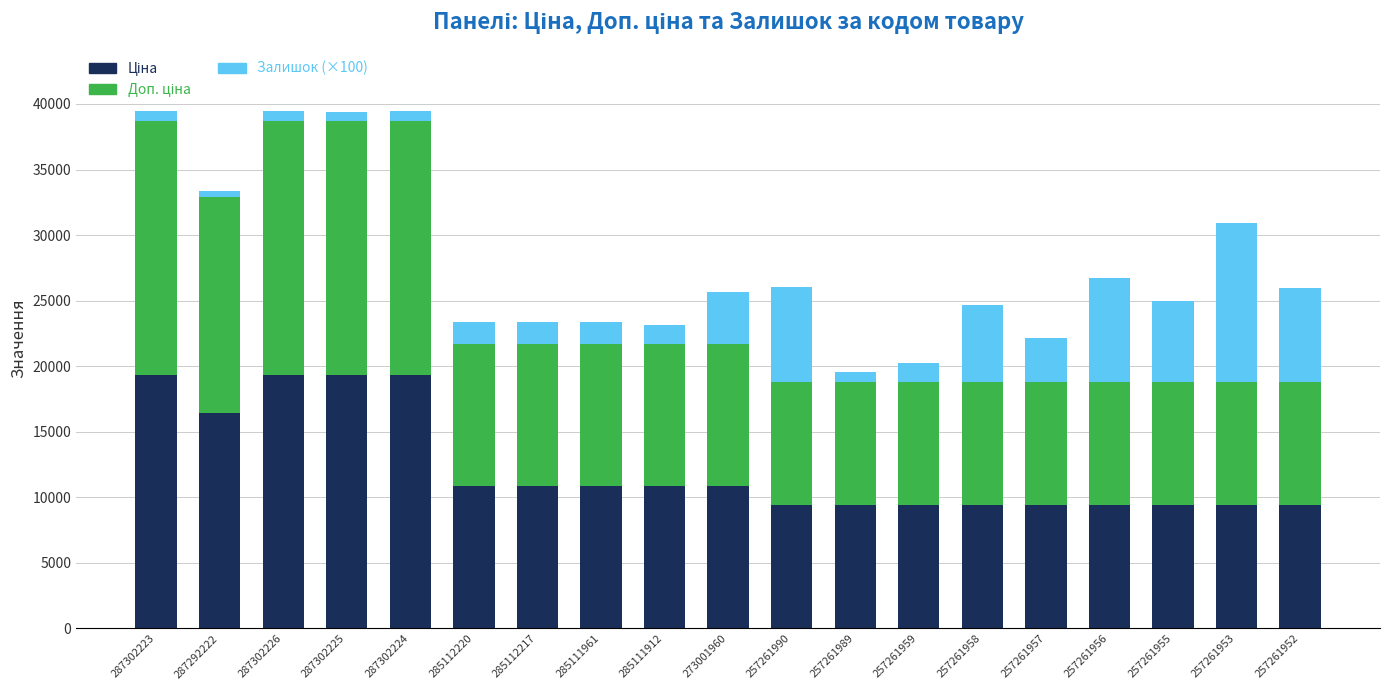

What is the approximate value of Залишок (×100) at 287302225?

700.0